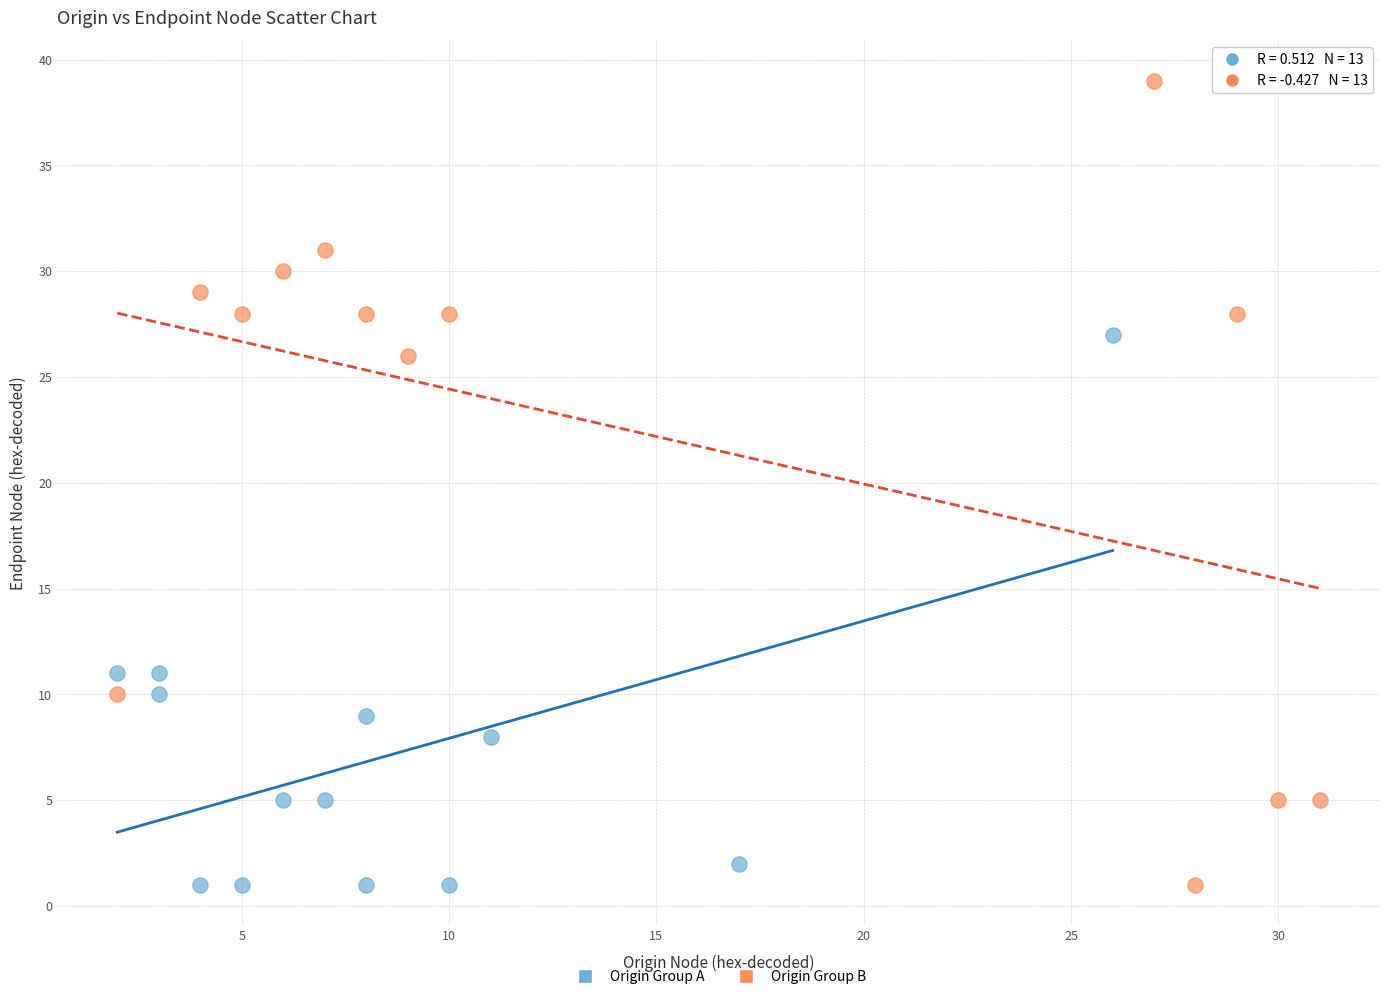

Which series contains the highest Y value?

Origin Group B